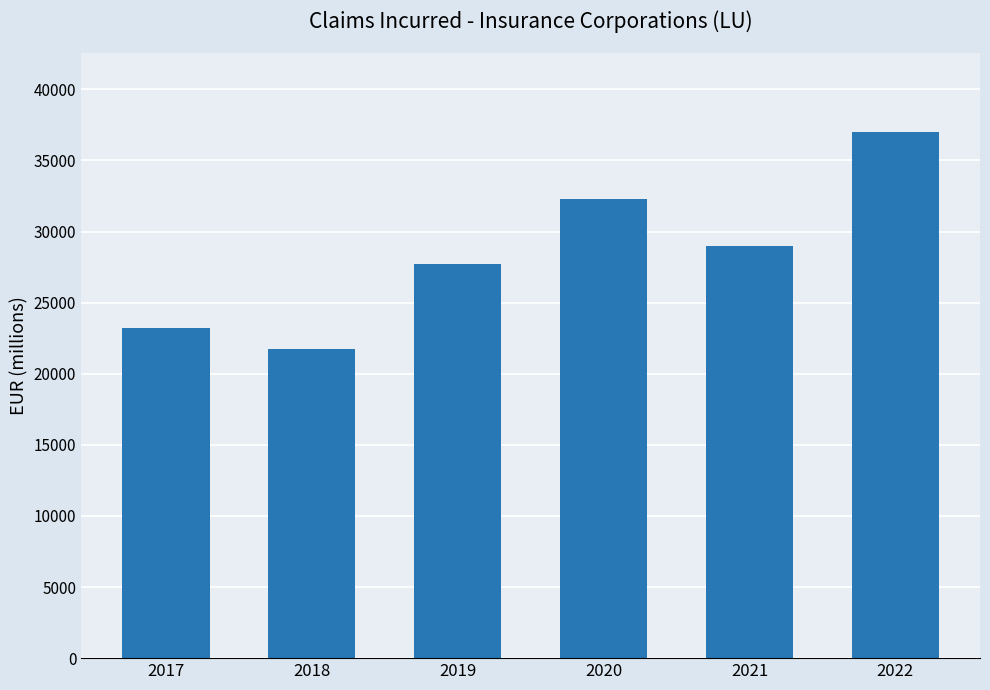

How many bars are there in total?

6